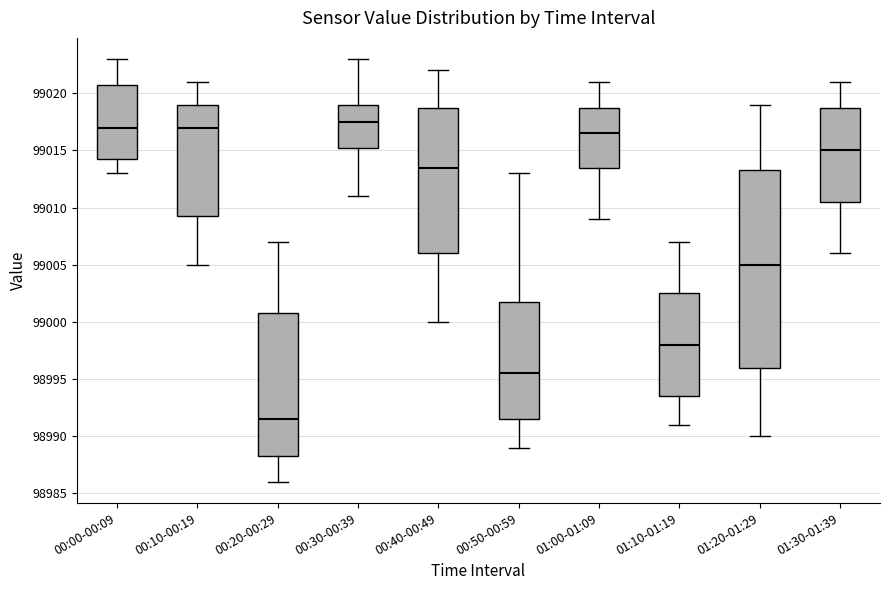

Where does the median line of the box for 01:30-01:39 sit on the y-axis? The values are not printed on the chart, so give them approximately, as read against the axis.

99015.0